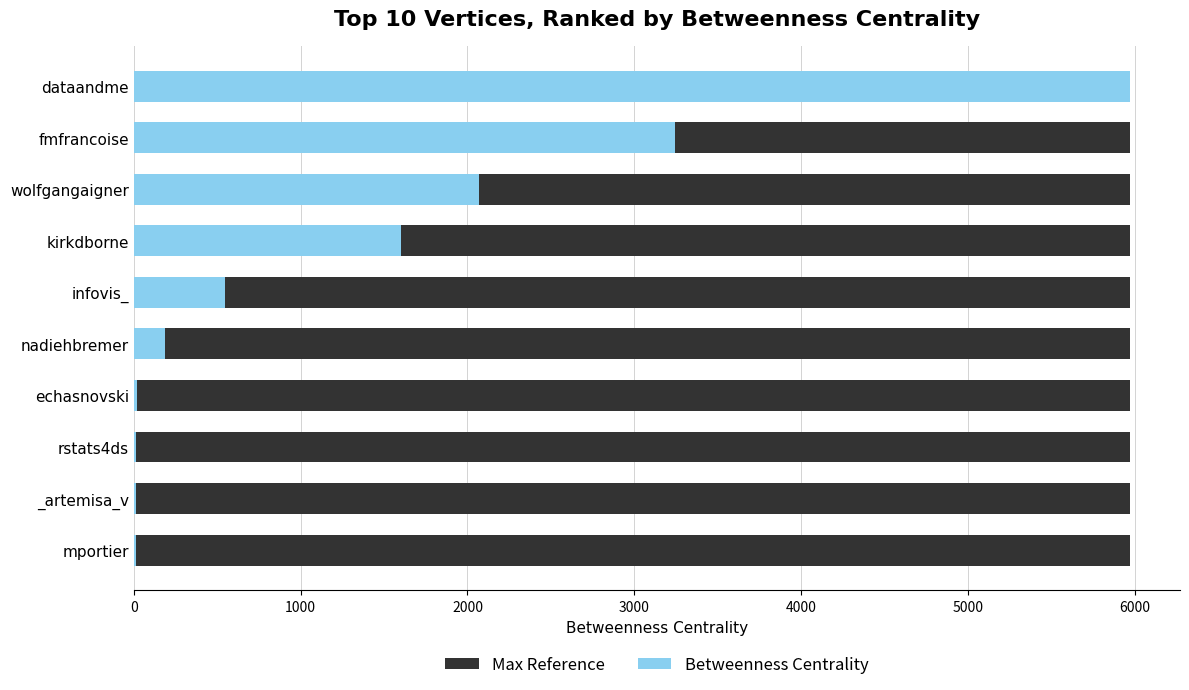

Are the bars horizontal?

Yes